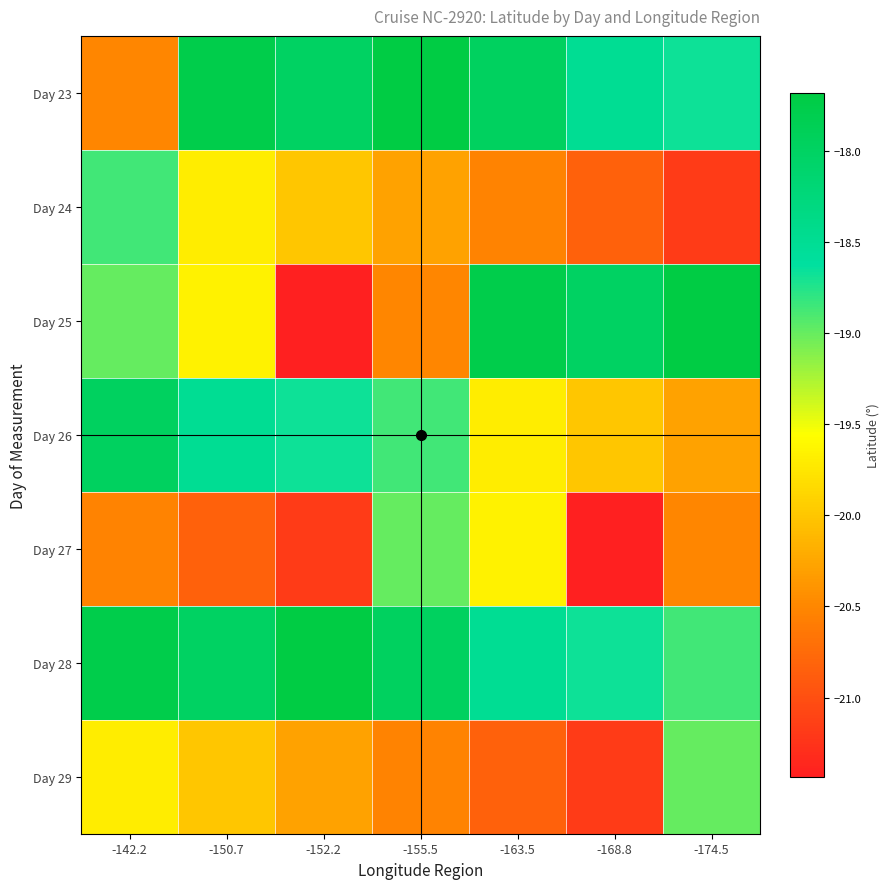

Reading left to right, transcribe all the data shown in this chart.

Day 23: -142.2=-20.5	-150.7=-17.8	-152.2=-18.0	-155.5=-17.7	-163.5=-18.0	-168.8=-18.5	-174.5=-18.7
Day 24: -142.2=-18.9	-150.7=-19.7	-152.2=-20.0	-155.5=-20.3	-163.5=-20.5	-168.8=-20.8	-174.5=-21.2
Day 25: -142.2=-19.0	-150.7=-19.6	-152.2=-21.4	-155.5=-20.5	-163.5=-17.8	-168.8=-18.0	-174.5=-17.7
Day 26: -142.2=-18.0	-150.7=-18.5	-152.2=-18.7	-155.5=-18.9	-163.5=-19.7	-168.8=-20.0	-174.5=-20.3
Day 27: -142.2=-20.5	-150.7=-20.8	-152.2=-21.2	-155.5=-19.0	-163.5=-19.6	-168.8=-21.4	-174.5=-20.5
Day 28: -142.2=-17.8	-150.7=-18.0	-152.2=-17.7	-155.5=-18.0	-163.5=-18.5	-168.8=-18.7	-174.5=-18.9
Day 29: -142.2=-19.7	-150.7=-20.0	-152.2=-20.3	-155.5=-20.5	-163.5=-20.8	-168.8=-21.2	-174.5=-19.0